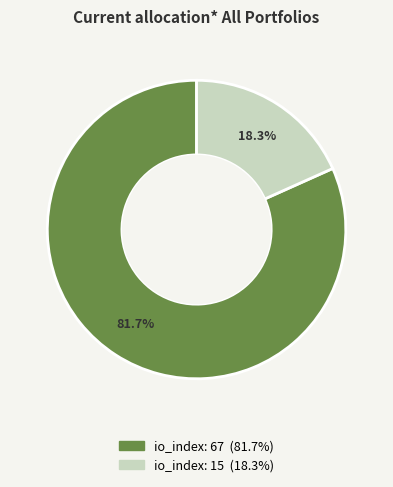

Do io_index: 15 and io_index: 67 together represent more than half of the pie?

Yes